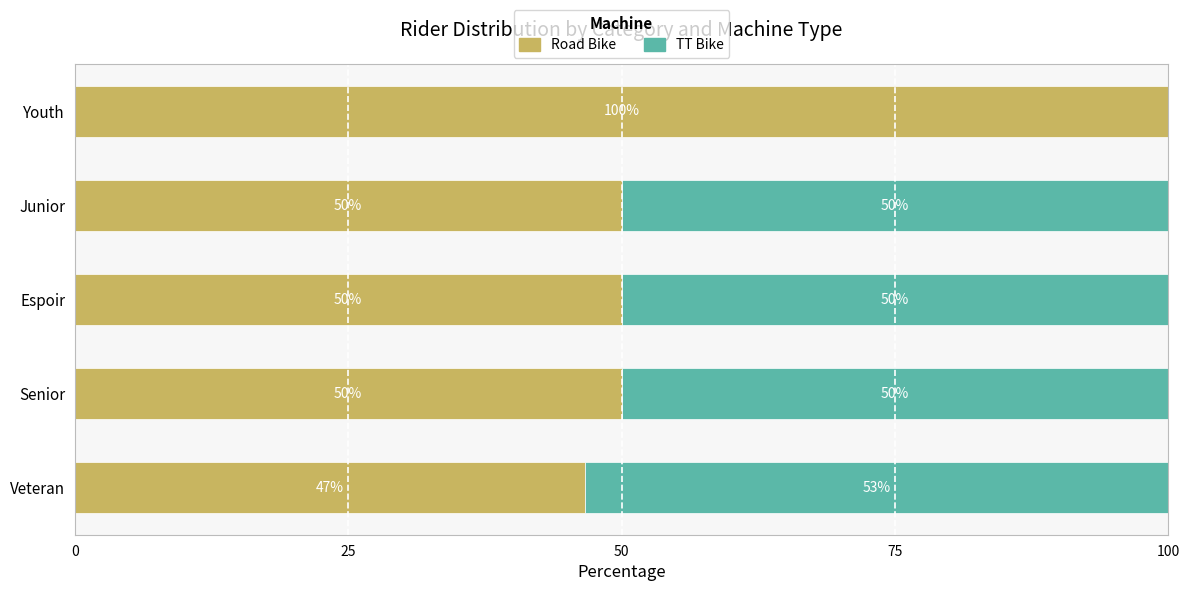

At which label does Road Bike reach its peak?

Youth